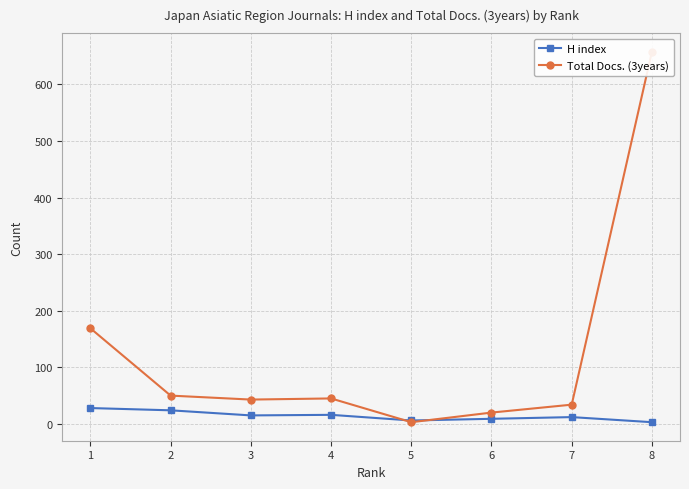

Rank the series by their average value, from highest to lowest.

Total Docs. (3years), H index